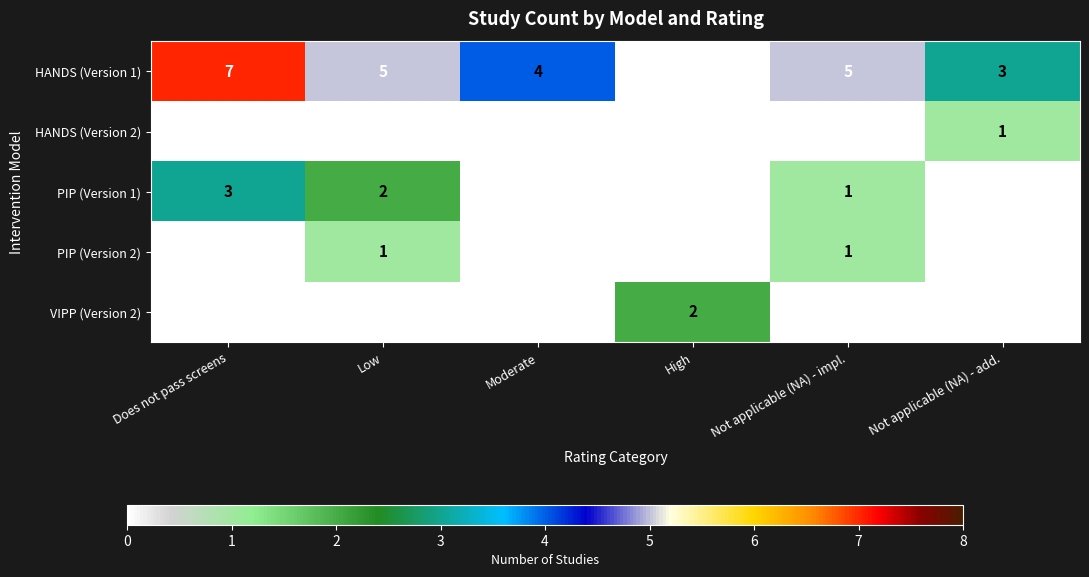

Reading left to right, list all the values displayed in this chart.

HANDS (Version 1): Does not pass screens=7	Low=5	Moderate=4	High=0	Not applicable (NA) - impl.=5	Not applicable (NA) - add.=3
HANDS (Version 2): Does not pass screens=0	Low=0	Moderate=0	High=0	Not applicable (NA) - impl.=0	Not applicable (NA) - add.=1
PIP (Version 1): Does not pass screens=3	Low=2	Moderate=0	High=0	Not applicable (NA) - impl.=1	Not applicable (NA) - add.=0
PIP (Version 2): Does not pass screens=0	Low=1	Moderate=0	High=0	Not applicable (NA) - impl.=1	Not applicable (NA) - add.=0
VIPP (Version 2): Does not pass screens=0	Low=0	Moderate=0	High=2	Not applicable (NA) - impl.=0	Not applicable (NA) - add.=0